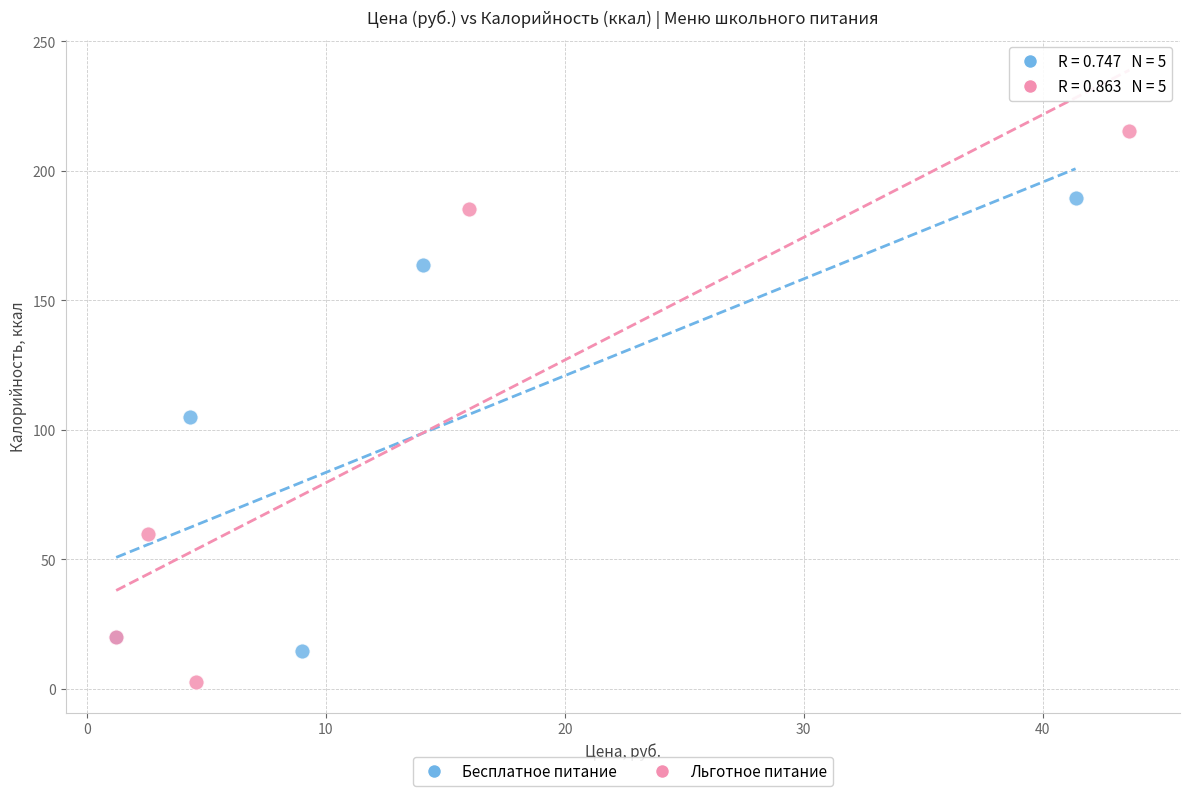

Which series reaches the minimum Y coordinate?

Льготное питание